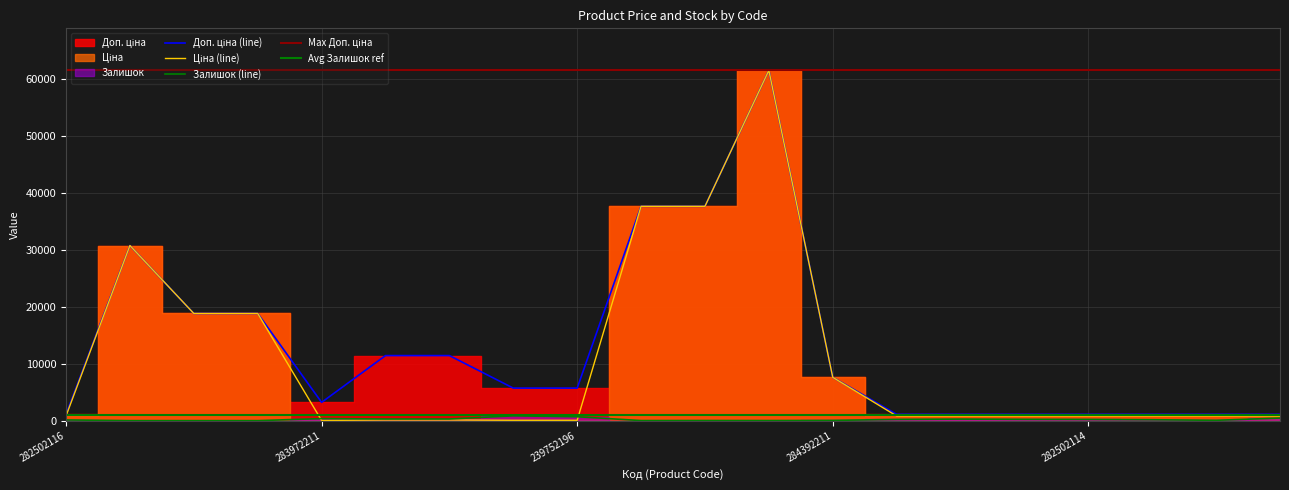

Reading left to right, transcribe all the data shown in this chart.

Ціна: 818.5	30717.1	18796.8	18796.8	32.0	114.1	114.1	57.0	57.0	37593.6	37593.6	61434.3	7596.5	818.5	818.5	818.5	818.5	818.5	818.5	818.5
Доп. ціна: 1109.2	30717.1	18796.8	18796.8	3205.0	11410.0	11410.0	5705.0	5705.0	37593.6	37593.6	61434.3	7596.5	1109.2	1109.2	1109.2	1109.2	1109.2	1109.2	1109.2
Залишок: 125.0	0.0	0.0	0.0	360.0	289.0	290.0	845.0	683.0	13.0	23.0	16.0	44.0	215.0	271.0	229.0	214.0	159.0	61.0	451.0